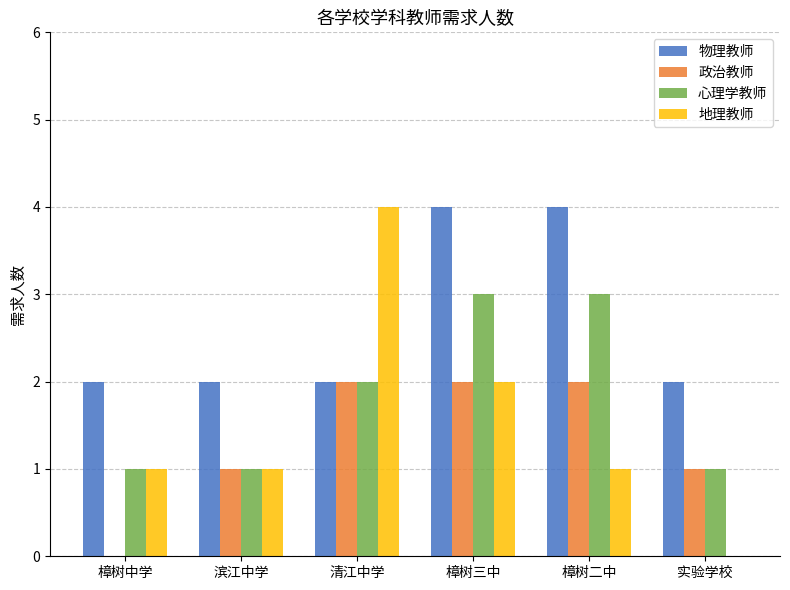

Reading left to right, list all the values displayed in this chart.

物理教师: 樟树中学=2	滨江中学=2	清江中学=2	樟树三中=4	樟树二中=4	实验学校=2
政治教师: 樟树中学=0	滨江中学=1	清江中学=2	樟树三中=2	樟树二中=2	实验学校=1
心理学教师: 樟树中学=1	滨江中学=1	清江中学=2	樟树三中=3	樟树二中=3	实验学校=1
地理教师: 樟树中学=1	滨江中学=1	清江中学=4	樟树三中=2	樟树二中=1	实验学校=0